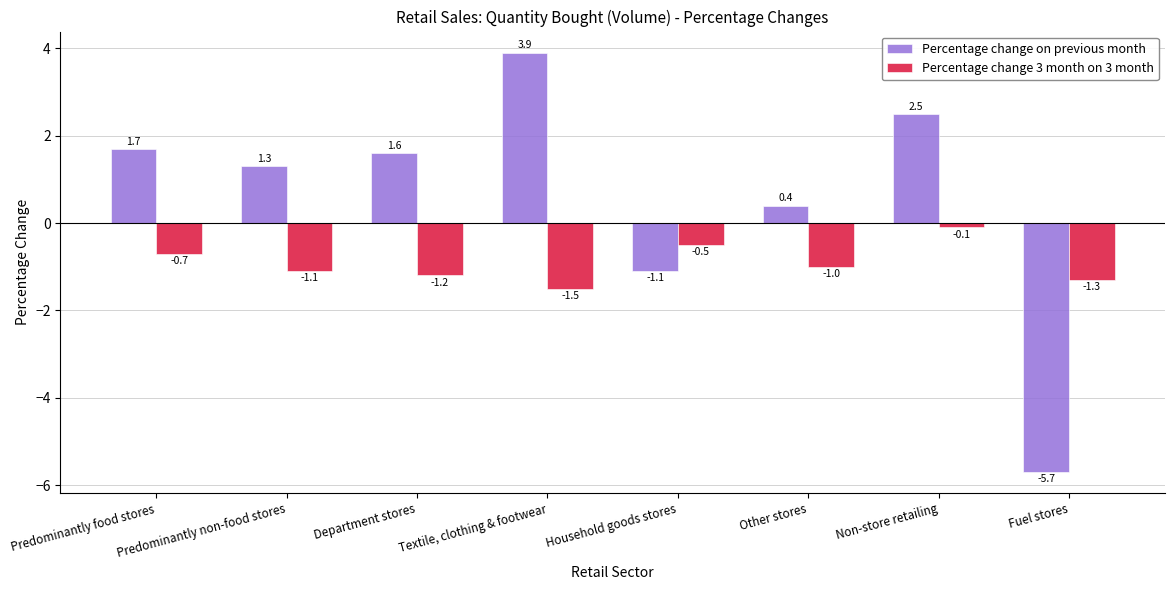

Reading left to right, list all the values displayed in this chart.

Percentage change on previous month: 1.7	1.3	1.6	3.9	-1.1	0.4	2.5	-5.7
Percentage change 3 month on 3 month: -0.7	-1.1	-1.2	-1.5	-0.5	-1.0	-0.1	-1.3